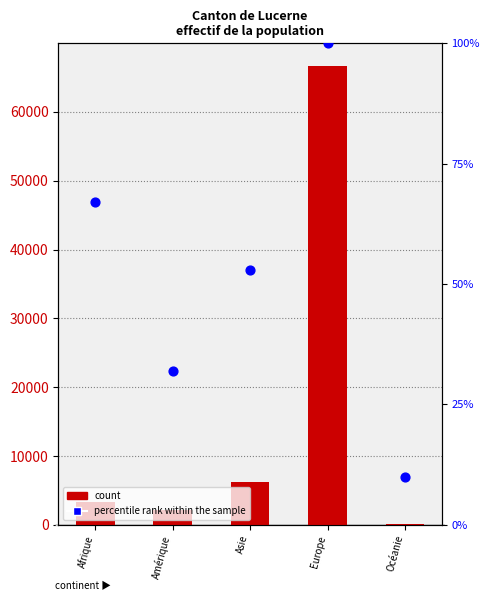

What is the total value across all series at Asie?

6212